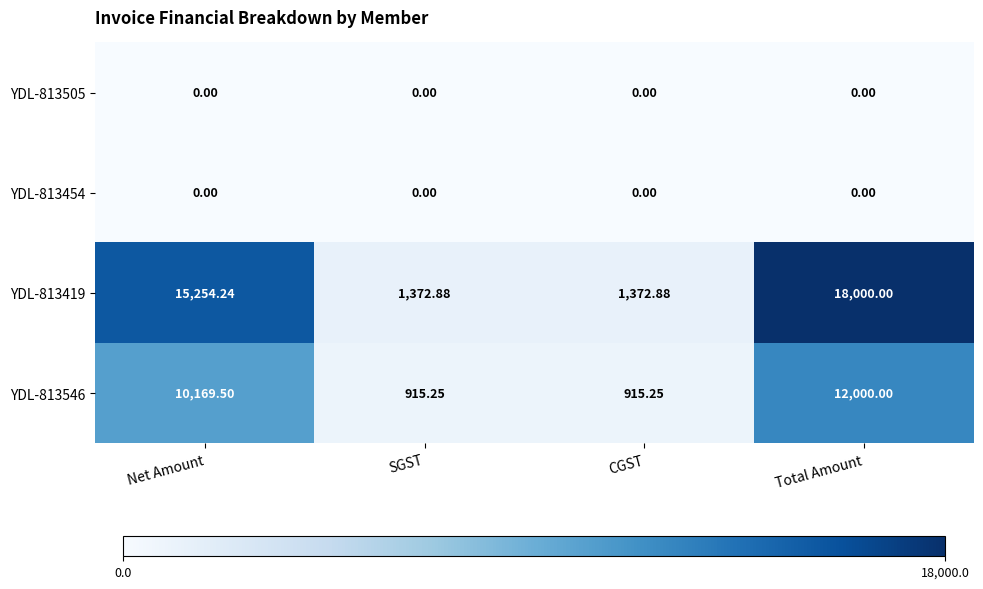

What is the difference between the highest and lowest values at CGST?

1372.9